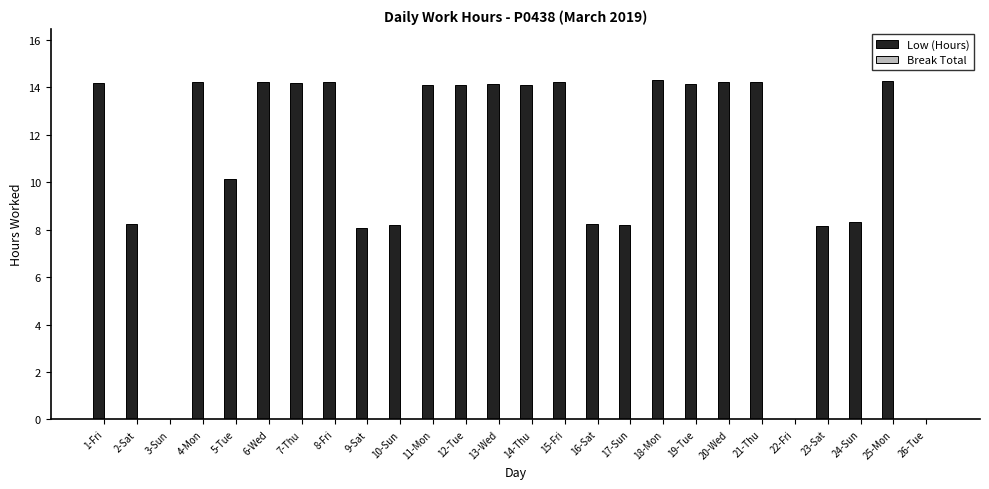

What is the sum of the values at 12-Tue and 19-Tue?

28.2